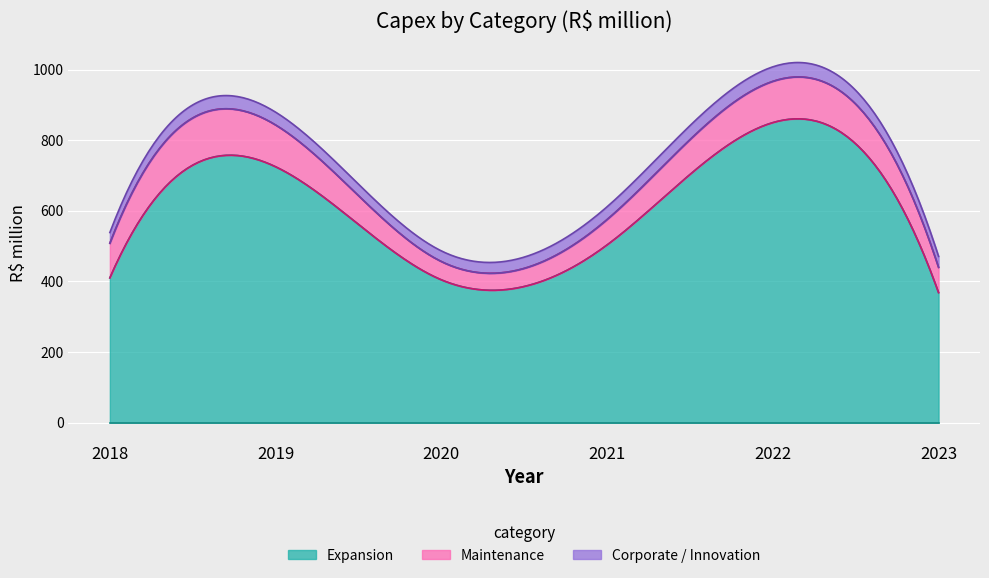

True or false: Corporate / Innovation and Expansion intersect in this chart.

False